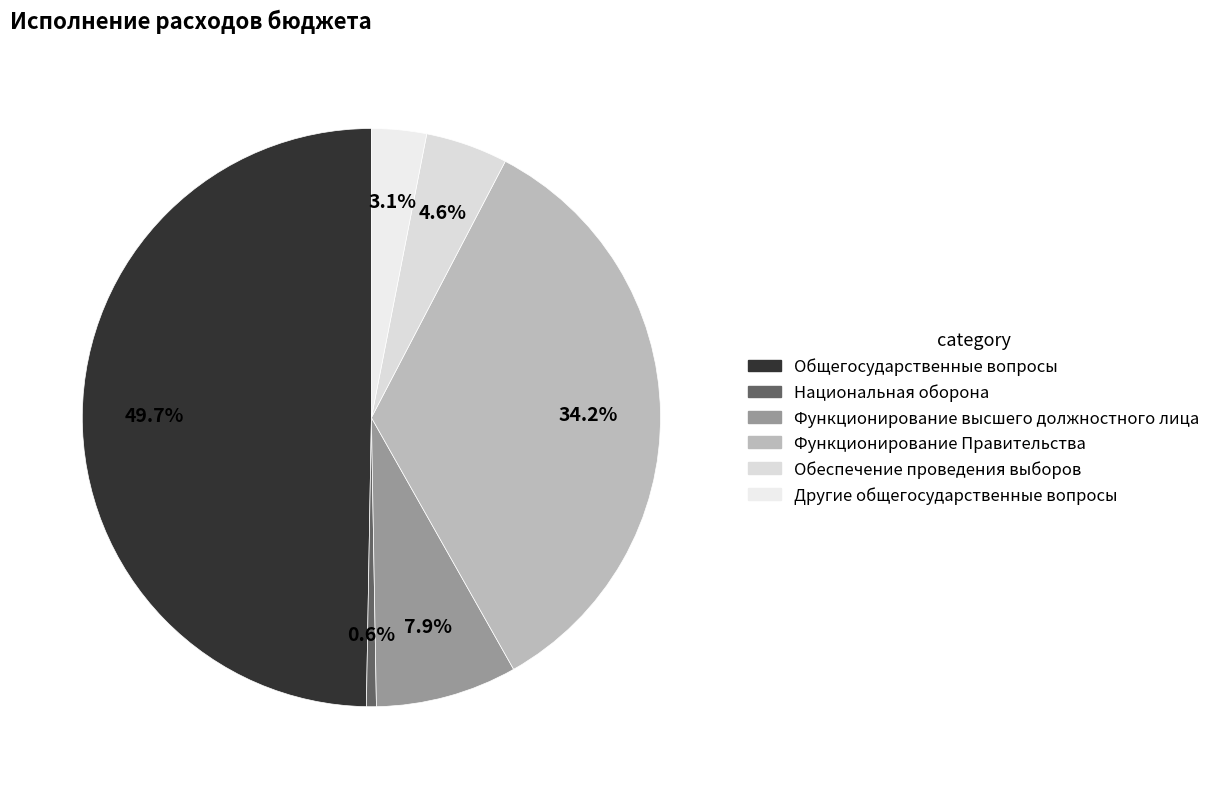

To the nearest percent, what is the difference between the largest and smallest slice percentages?

49%